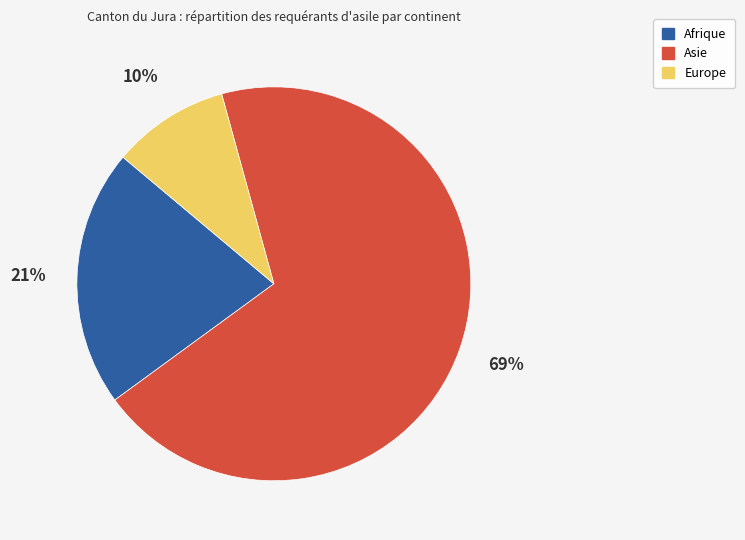

Is Asie the majority of the pie?

Yes